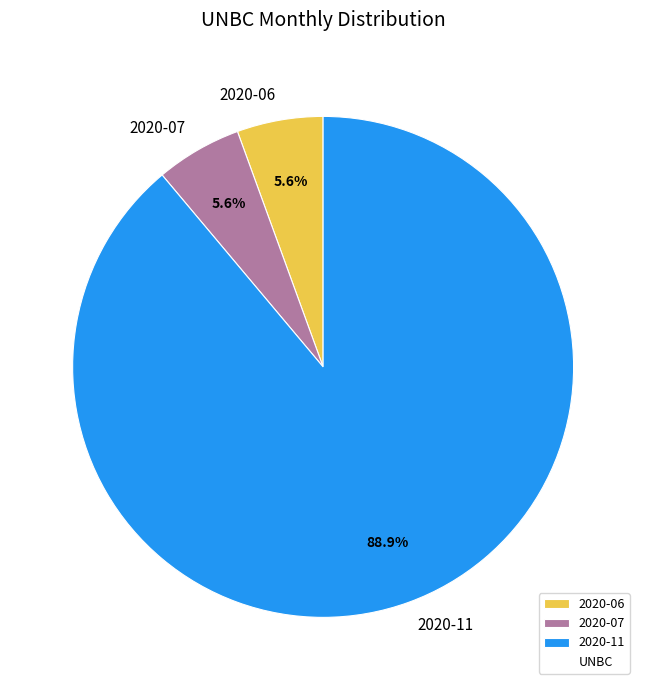

How much of the chart is everything except 2020-07?

94.4%